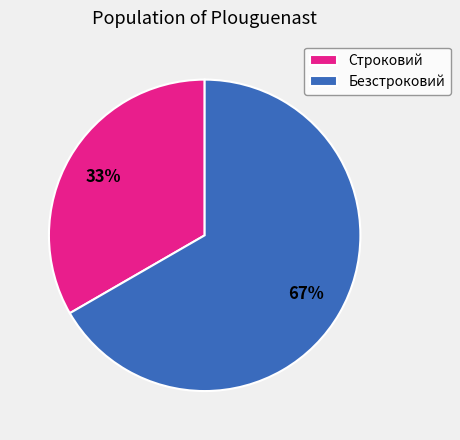

Which slice represents more than half of the pie?

Безстроковий